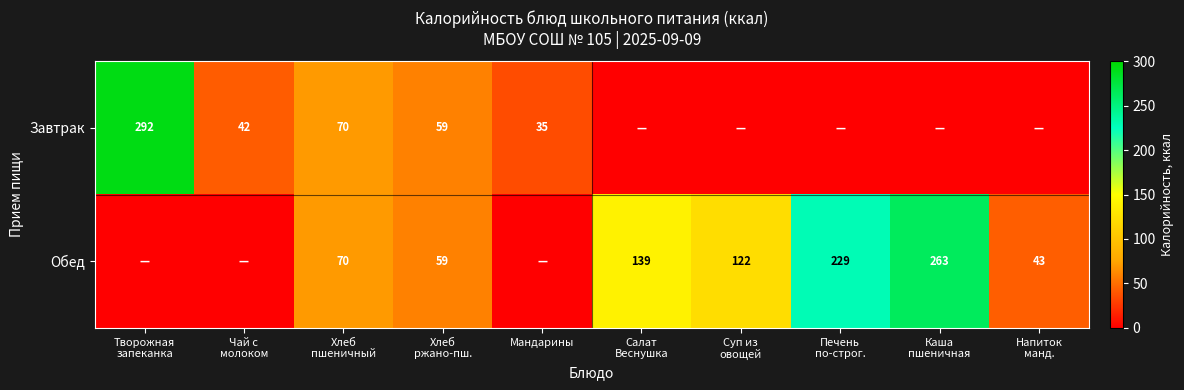

Between Хлеб пшеничный and Каша пшеничная, which series saw the biggest shift?

Обед